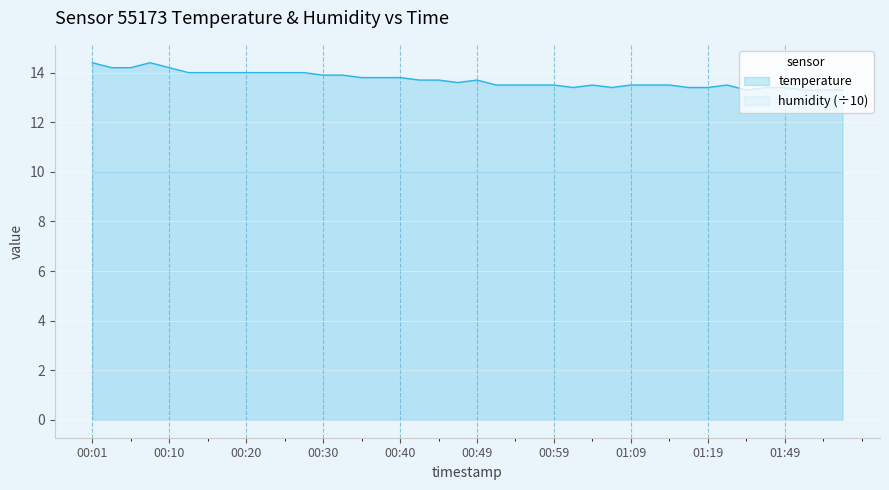

How many interior local valleys (lower than both neighbors) does the data have?

4